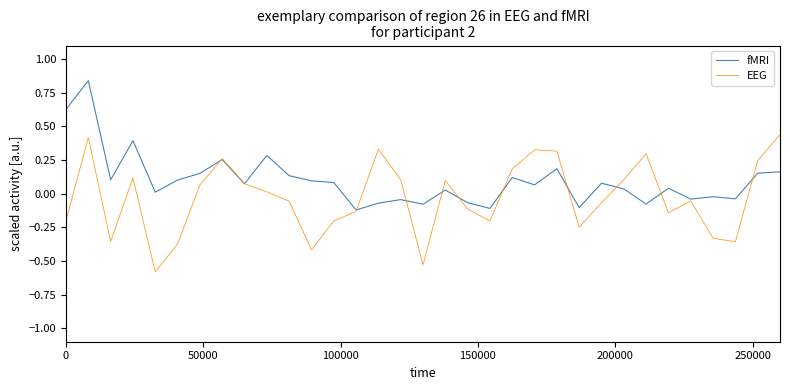

Which series has the largest total across all categories?

fMRI